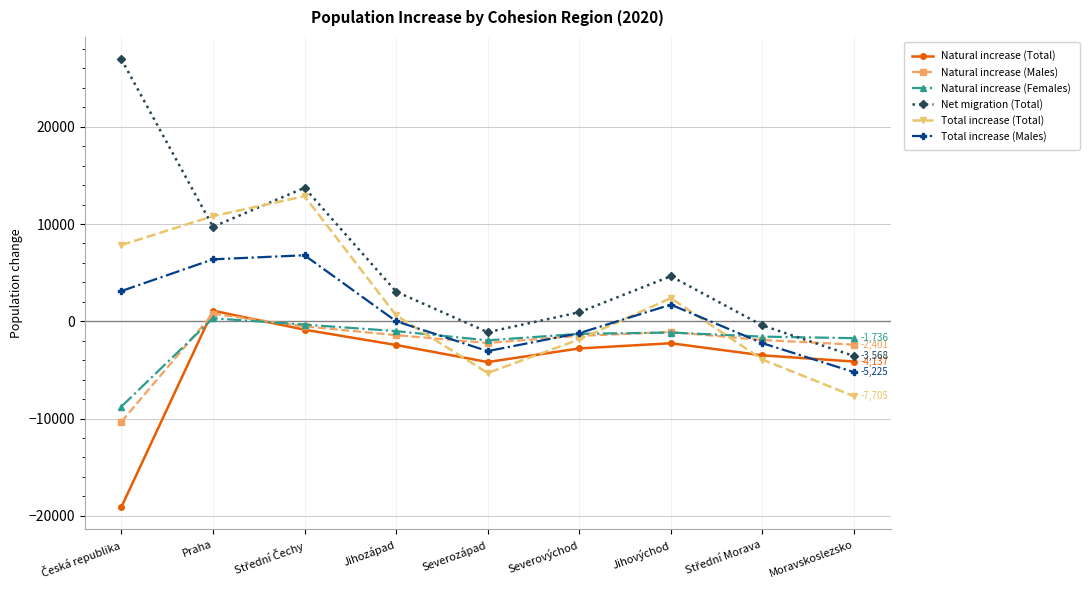

In Net migration (Total), how many points are higher than both neighbors (excluding endpoints)?

2